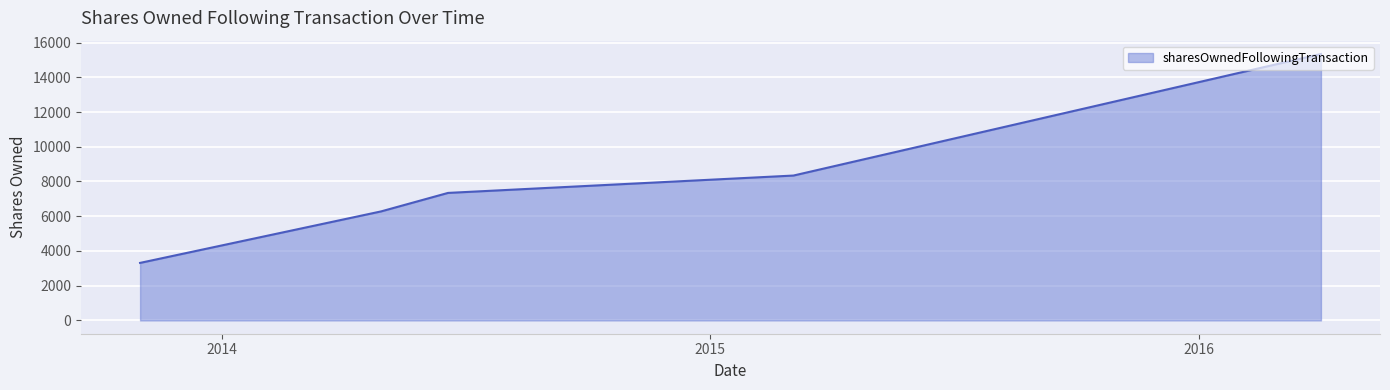

What is the average value?

8122